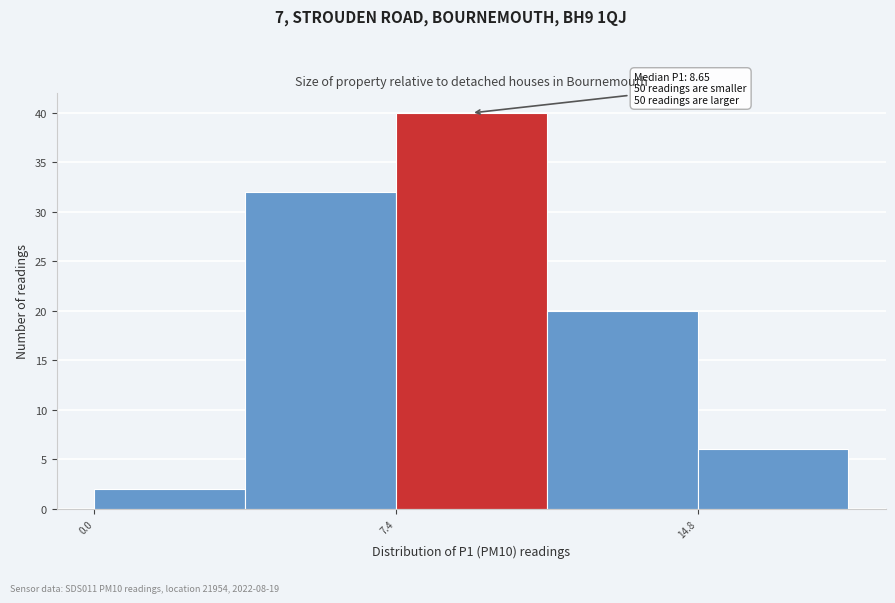

Around what value on the x-axis is the tallest bar? Give the approximate position of its centre, as read against the axis.

9